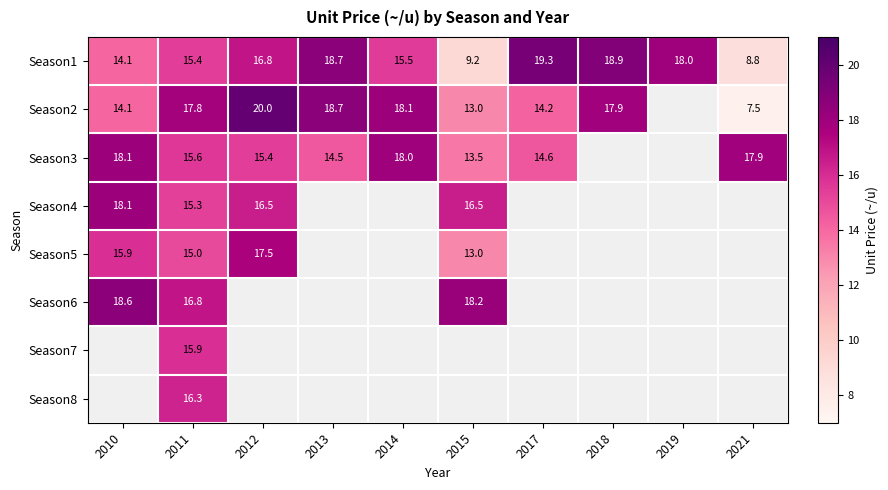

What is the highest value of the Season1 series?

19.3